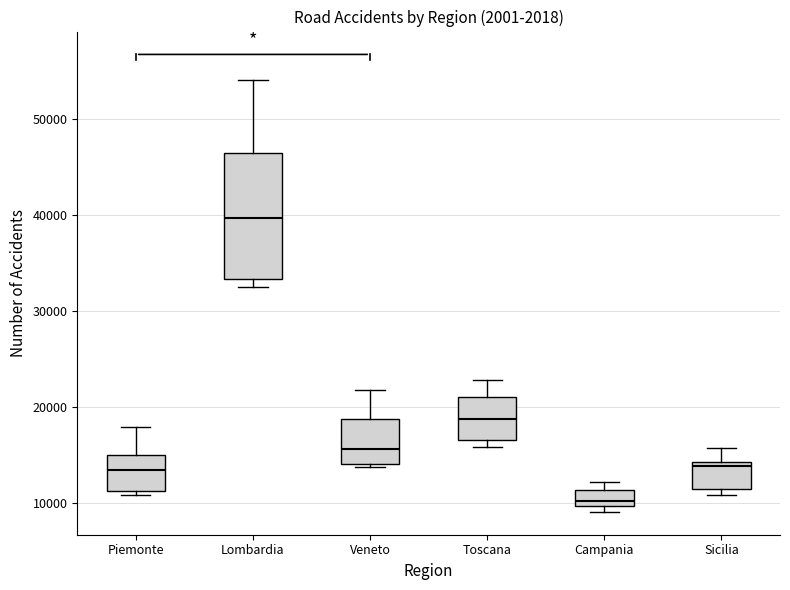

Reading left to right, read every box against the y-axis: the position of its median line, the range the box covers, and the ends of its whiskers. The values are not printed on the chart, so give them approximately, as read against the axis.

Piemonte: median 13000, box 11000 to 15000, whiskers 11000 (just below the box's lower edge) to 18000
Lombardia: median 40000, box 33000 to 47000, whiskers 33000 (just below the box's lower edge) to 54000
Veneto: median 16000, box 14000 to 19000, whiskers 14000 to 22000
Toscana: median 19000, box 17000 to 21000, whiskers 16000 to 23000
Campania: median 10000 (just above the box's lower edge), box 10000 to 11000, whiskers 9000 to 12000
Sicilia: median 14000 (just below the box's upper edge), box 11000 to 14000, whiskers 11000 (just below the box's lower edge) to 16000